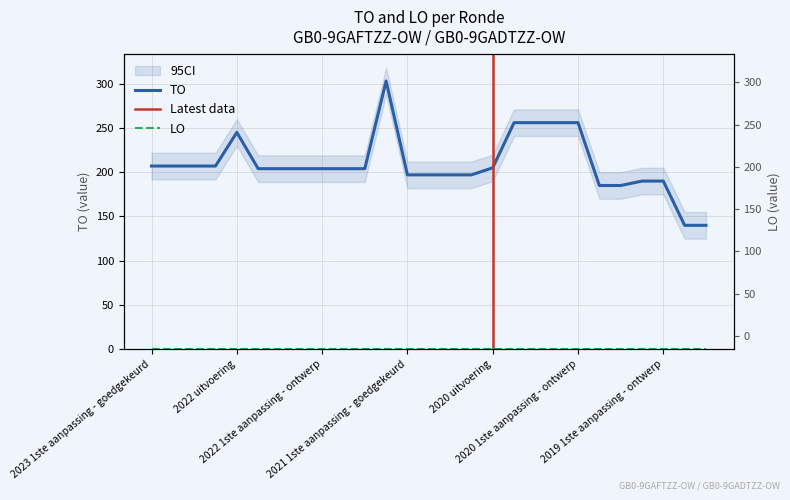

Reading left to right, transcribe all the data shown in this chart.

207	207	207	207	245	204	204	204	204	204	204	303	197	197	197	197	205	256	256	256	256	185	185	190	190	140	140